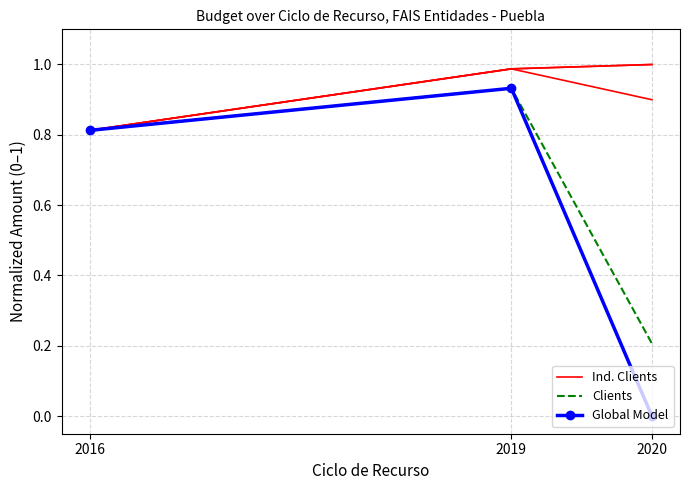

How many categories are shown in the chart?

3